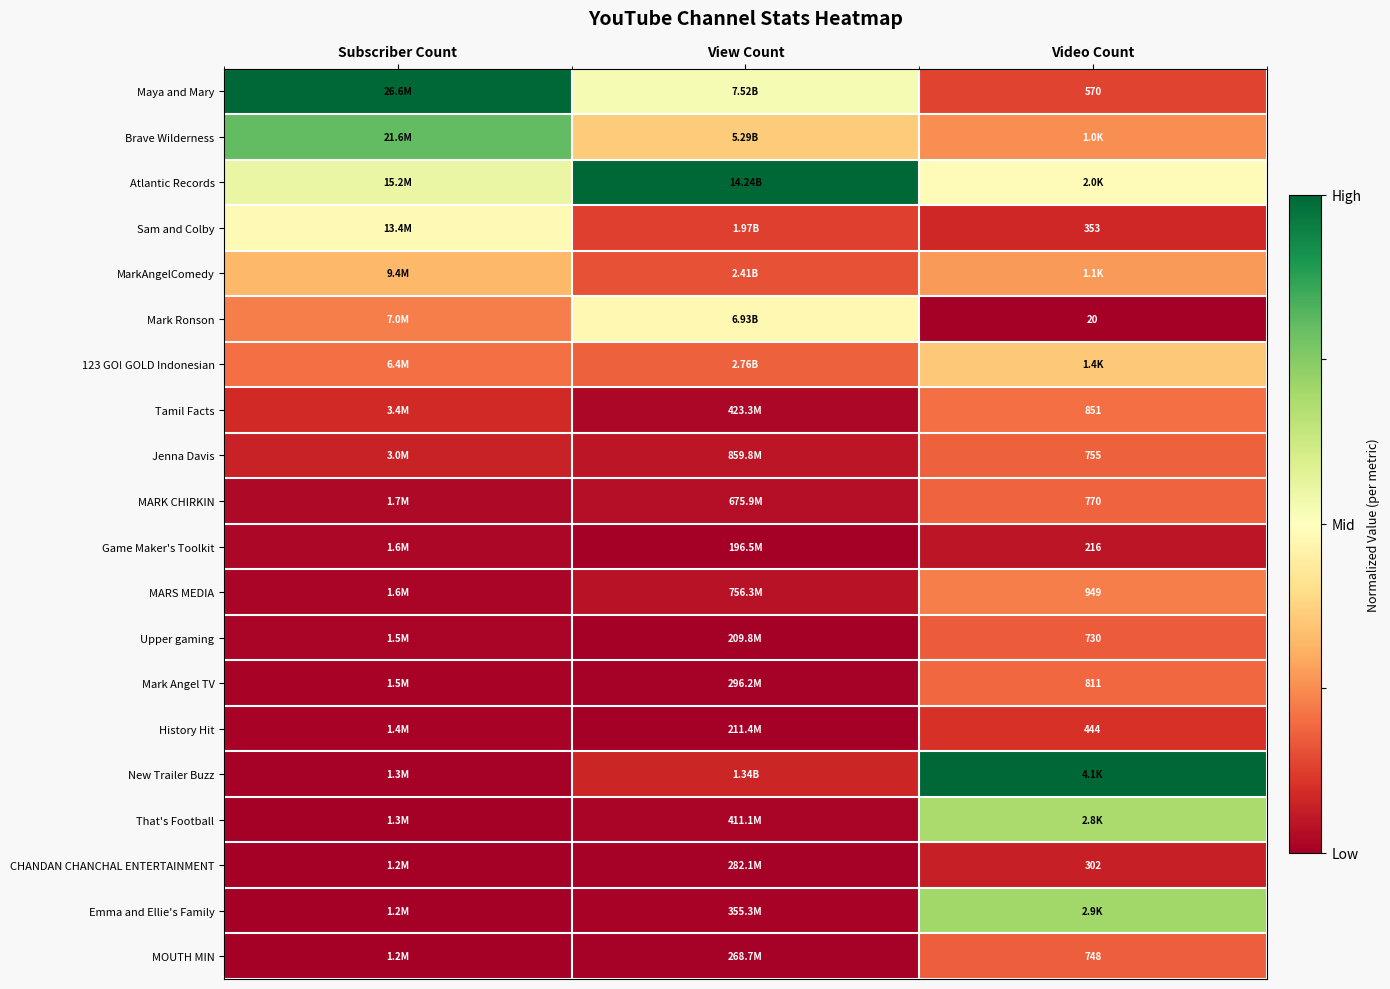

List the series in order of their peak value, lowest first.

Game Maker's Toolkit, CHANDAN CHANCHAL ENTERTAINMENT, History Hit, Upper gaming, MOUTH MIN, Jenna Davis, MARK CHIRKIN, Mark Angel TV, Tamil Facts, MARS MEDIA, MarkAngelComedy, 123 GO! GOLD Indonesian, Mark Ronson, Sam and Colby, That's Football, Emma and Ellie's Family, Brave Wilderness, New Trailer Buzz, Maya and Mary, Atlantic Records